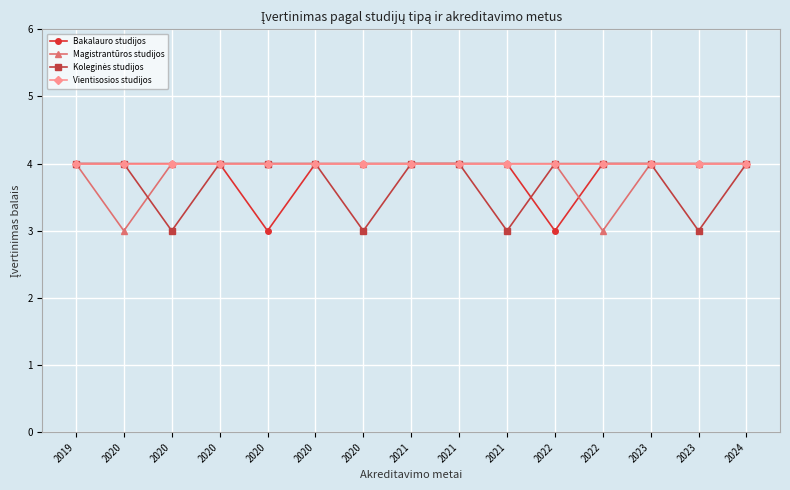

Is this an area chart (filled region under the line)?

No